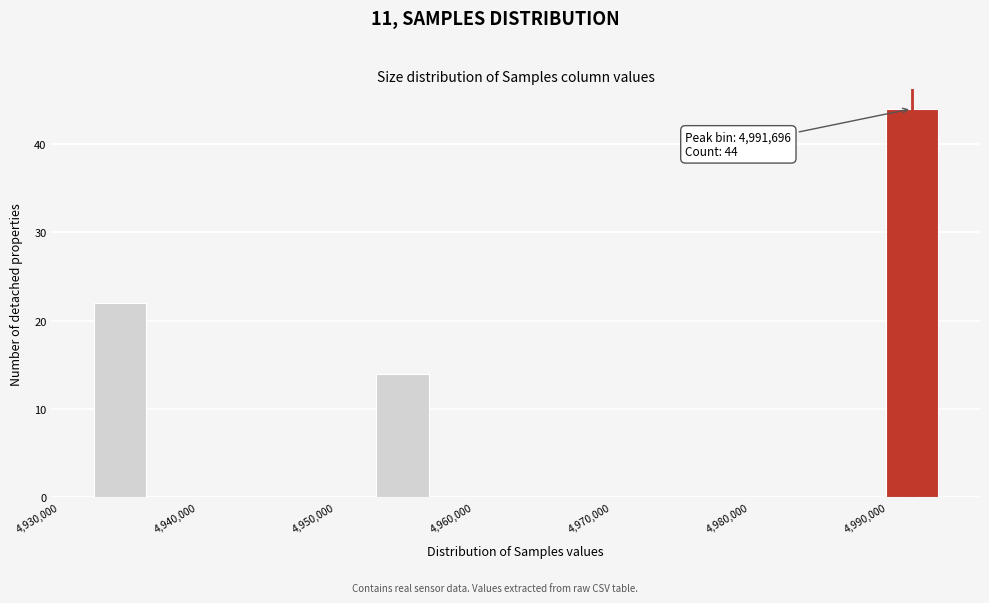

Which range on the x-axis has the tallest bar?

4990000 to 4994000